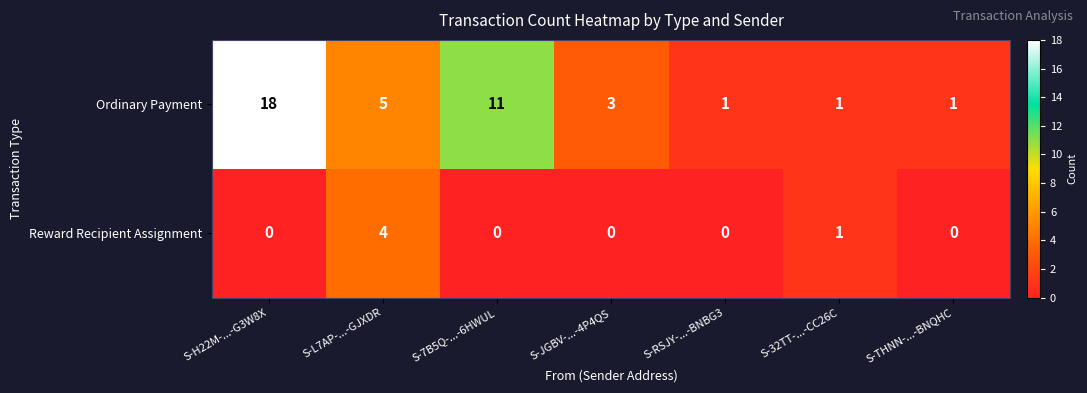

The value of Reward Recipient Assignment at S-THNN-...-BNQHC is 0. True or false?

True